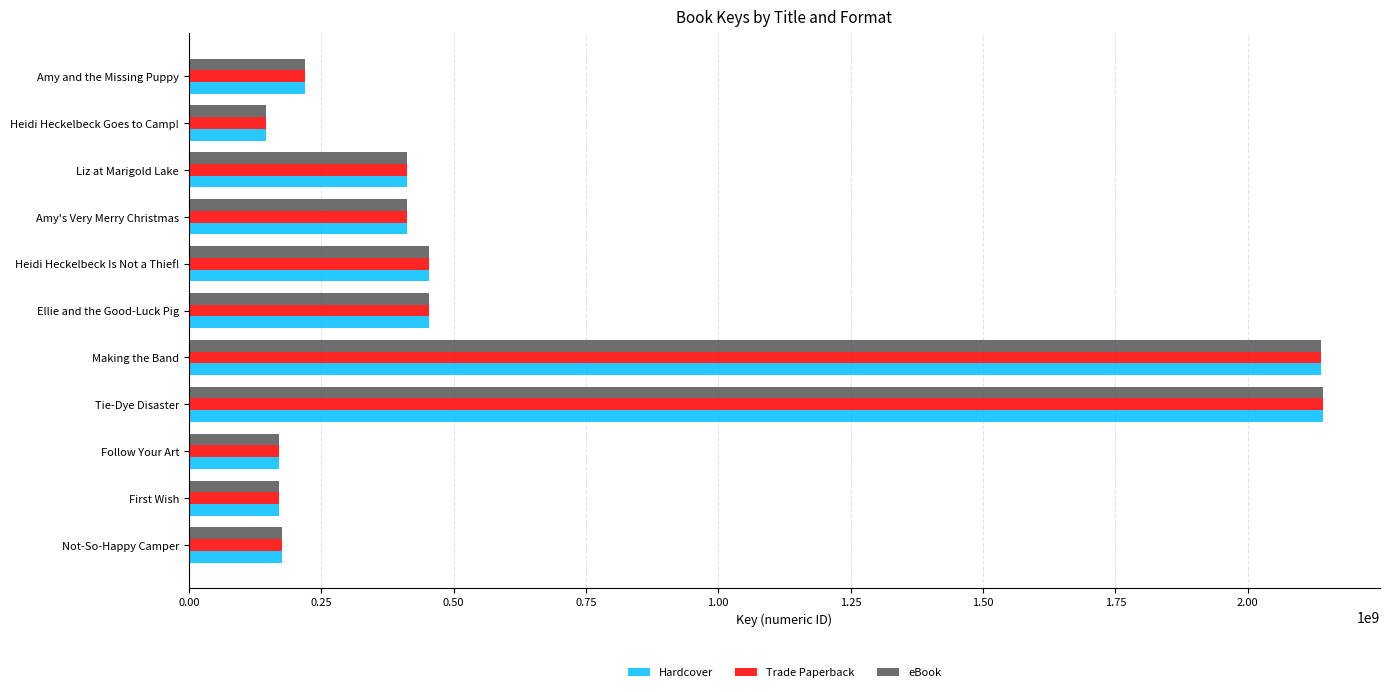

What is the minimum value for eBook?

145430881